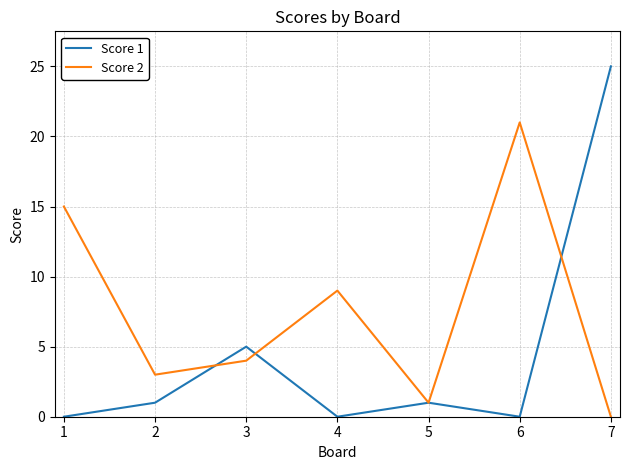

At which label does Score 2 reach its peak?

6